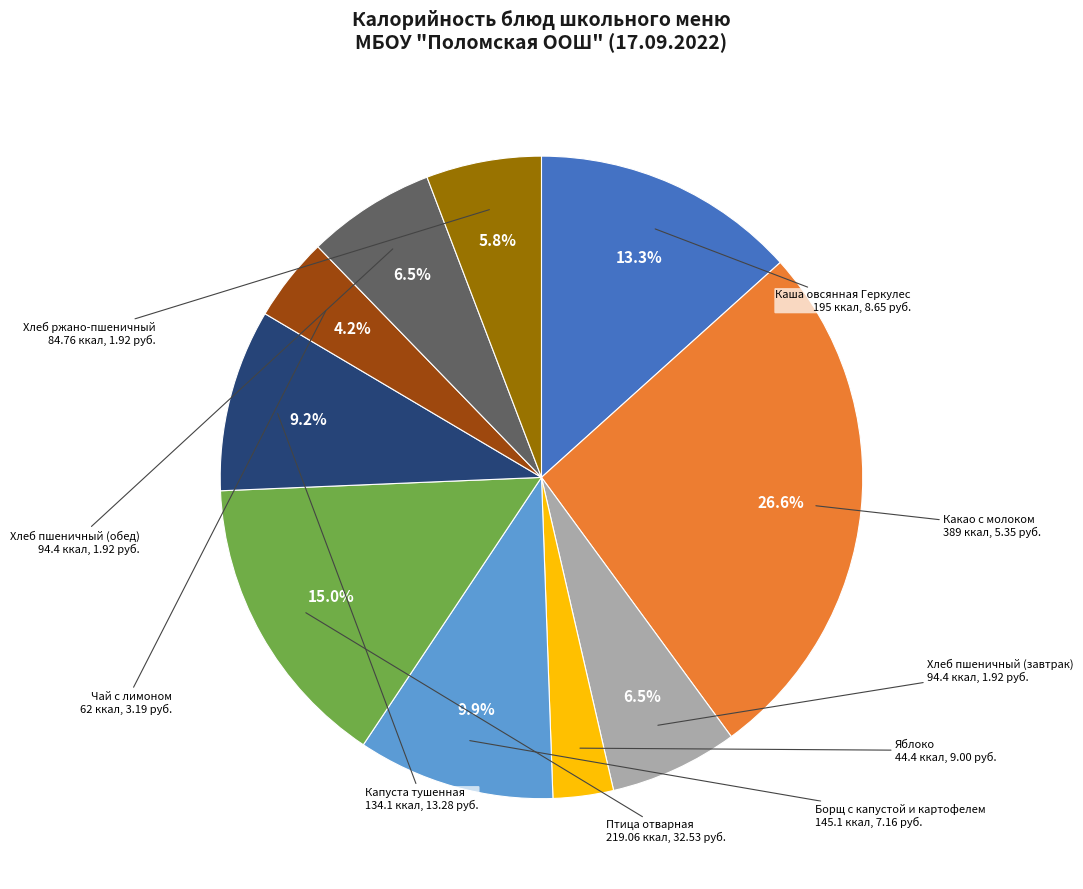

Is there any slice that represents more than half of the pie?

No